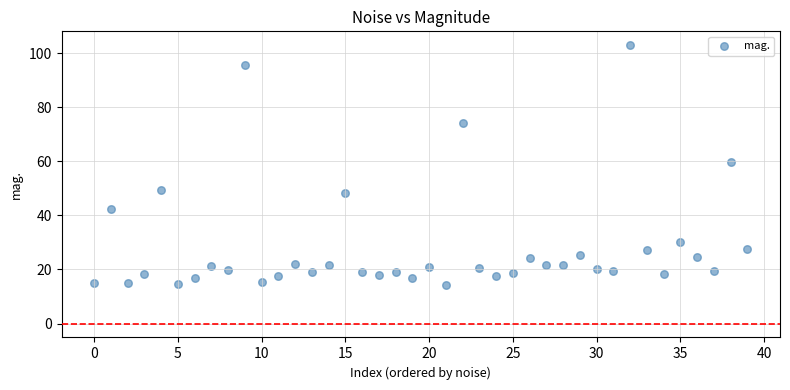

What is the range of Y values (max minus min)?

88.8